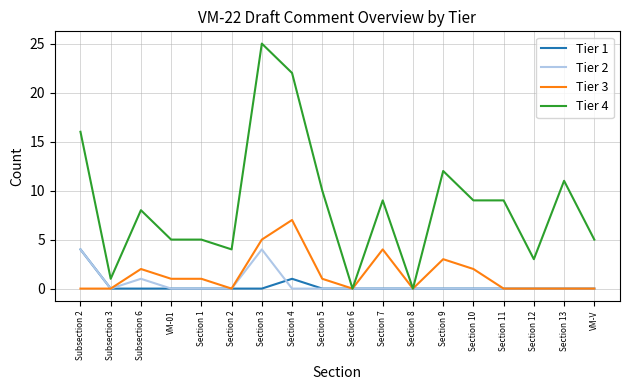

At which category does Tier 2 reach its first local peak?

Subsection 6